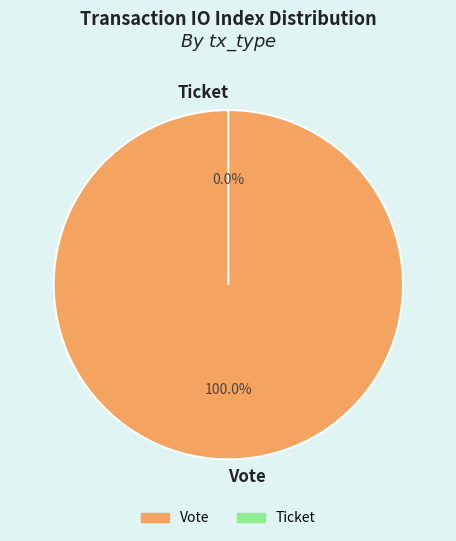

How many slices are in this pie chart?

2